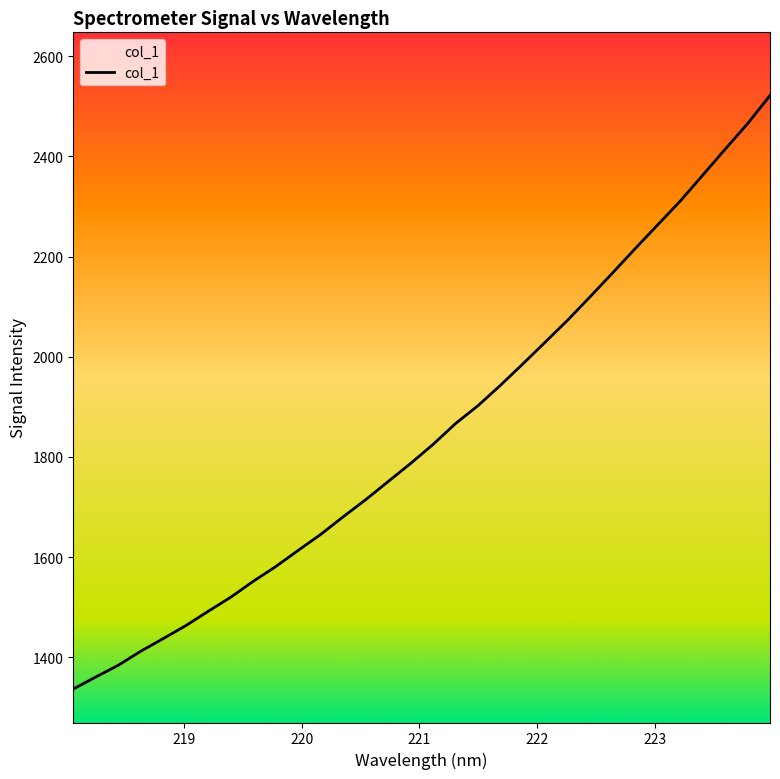

Is it true that the value at 223.2172 is 2310.5?

True